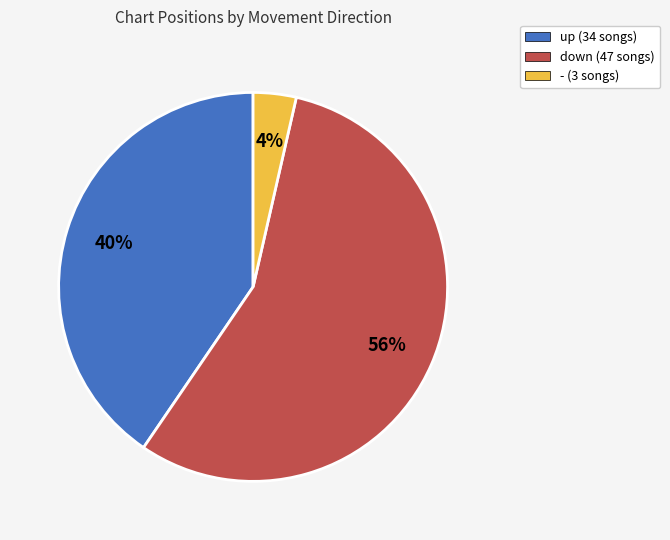

The up slice represents 28% of the pie. True or false?

False